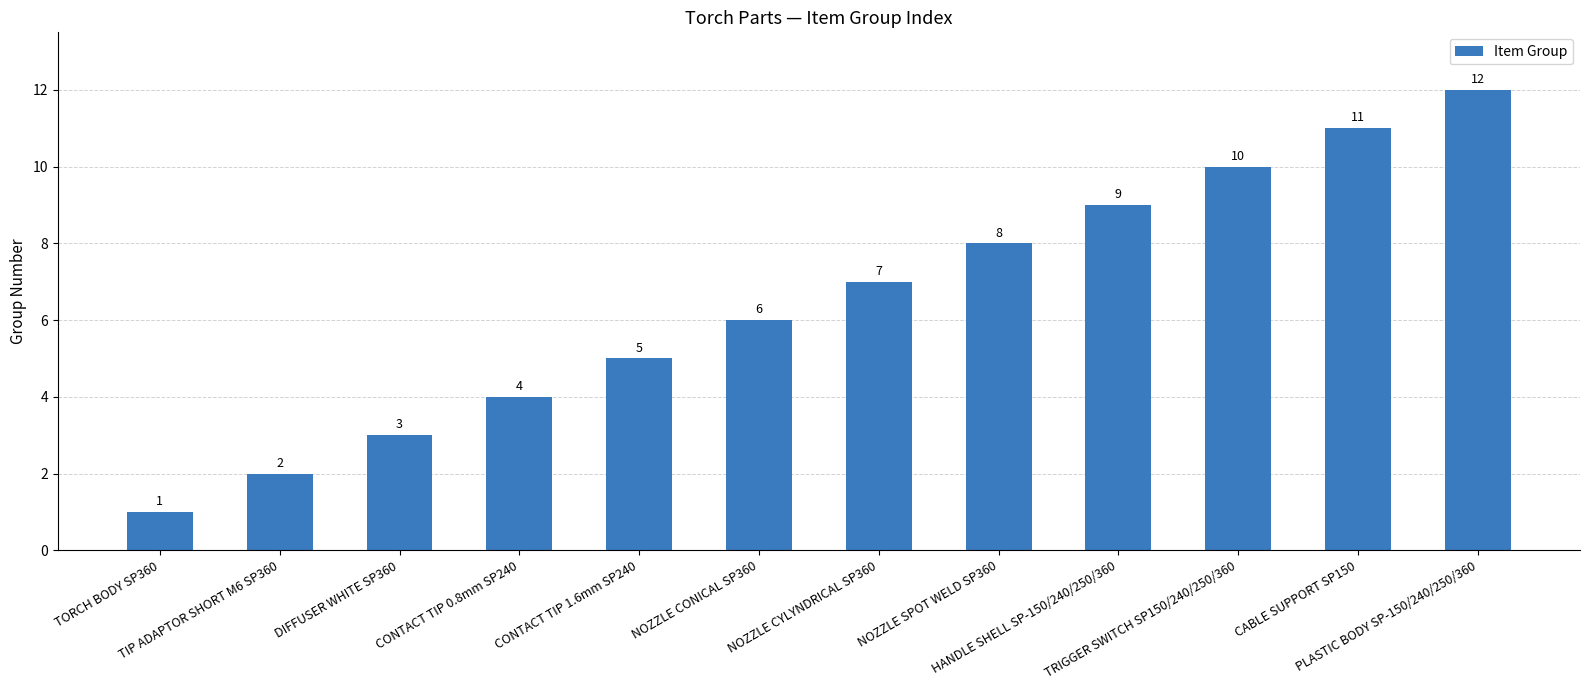

Does the chart contain stacked bars?

No